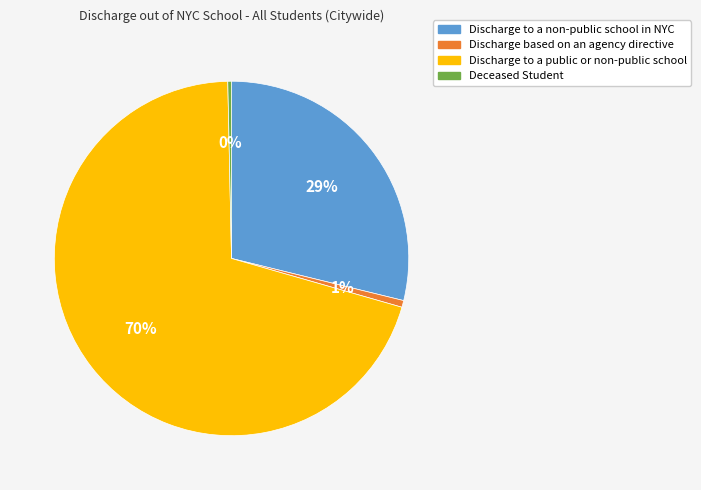

Does any single category account for the majority?

Yes